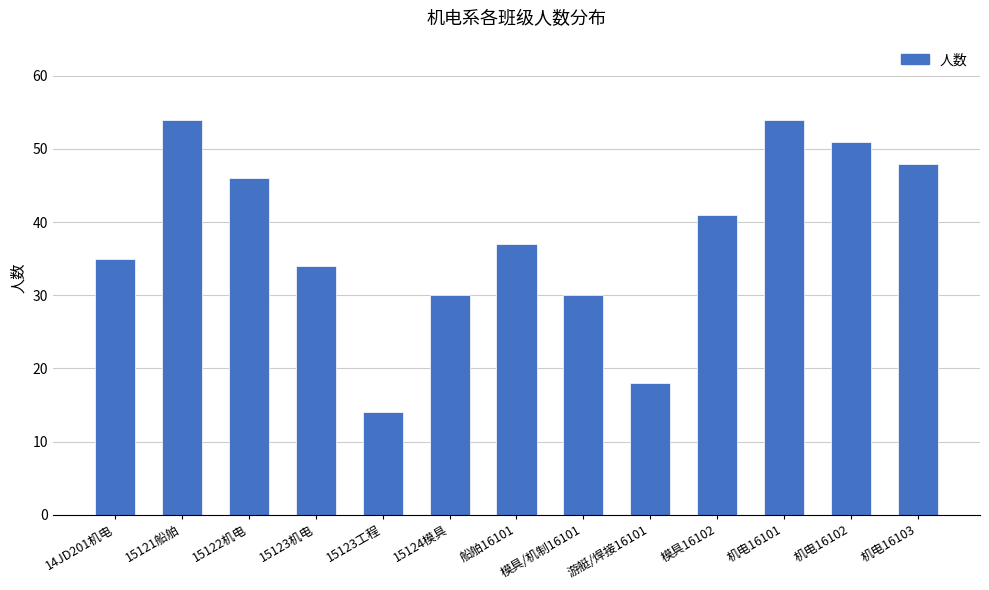

Count the number of data series in this chart.

1